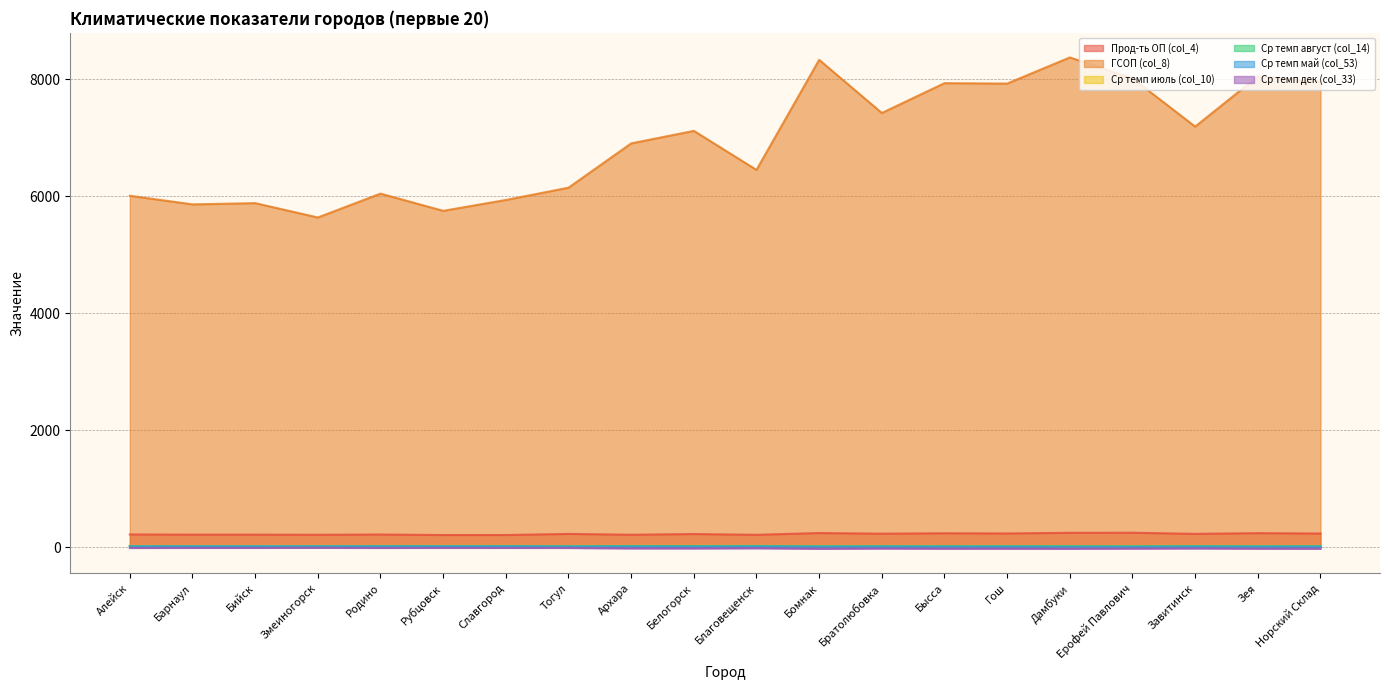

Between Тогул and Гош, which series saw the biggest shift?

ГСОП (col_8)